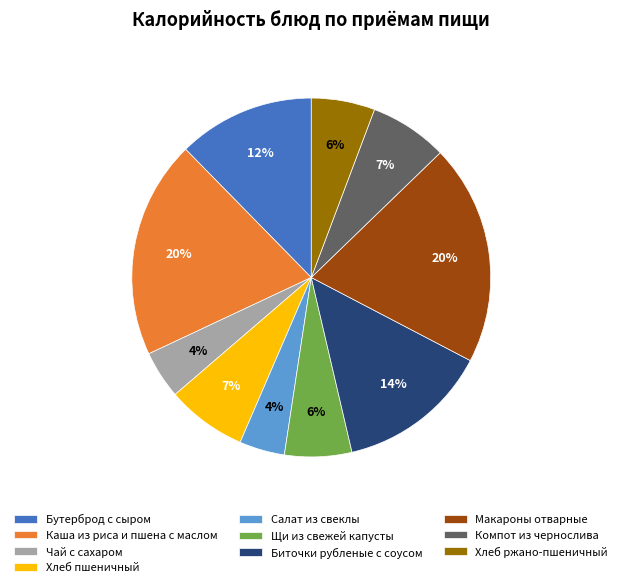

Between Салат из свеклы and Бутерброд с сыром, which is larger?

Бутерброд с сыром